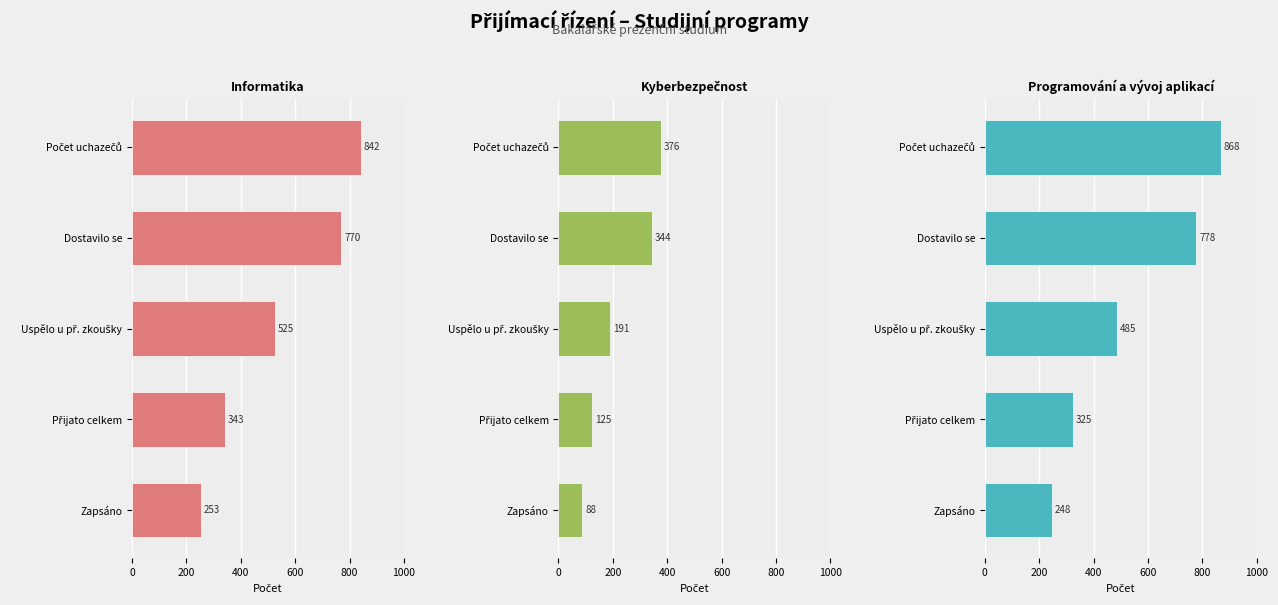

Which series has the largest total across all categories?

Informatika